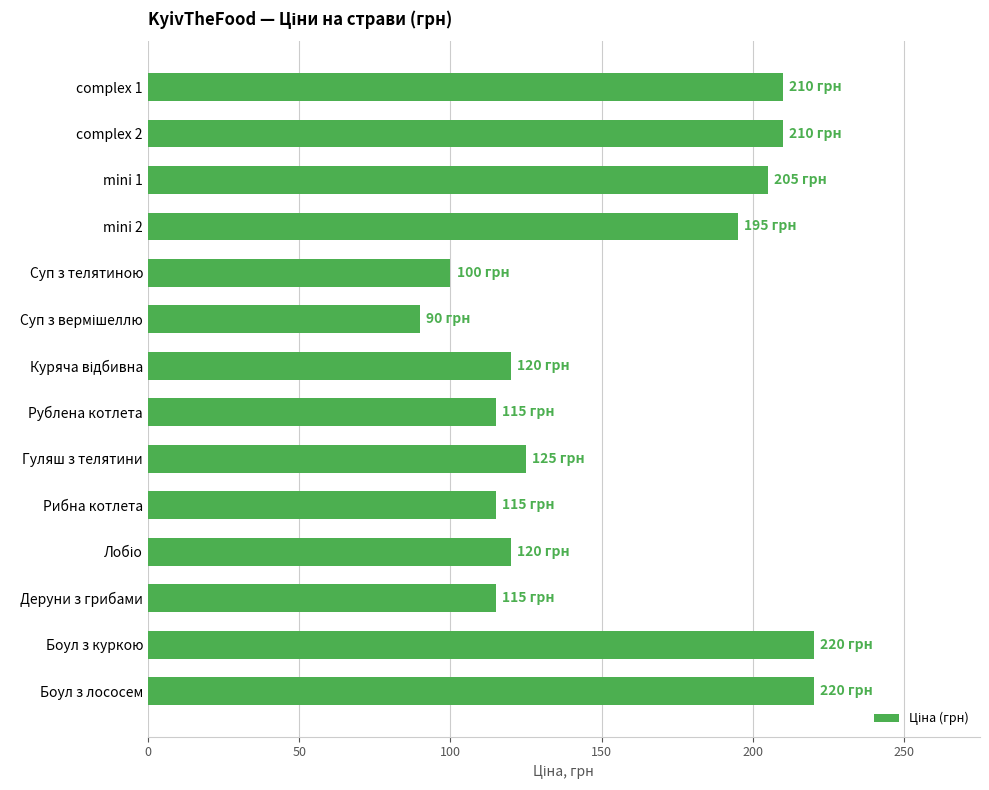

Which has a higher value, complex 1 or Гуляш з телятини?

complex 1